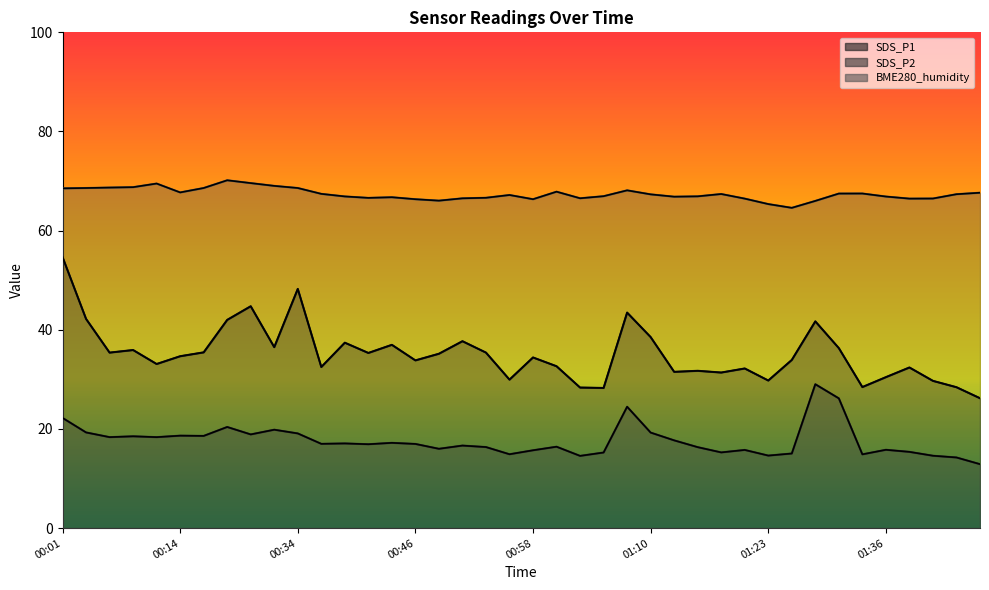

What is the difference between the maximum and minimum values in the SDS_P2 series?

16.1